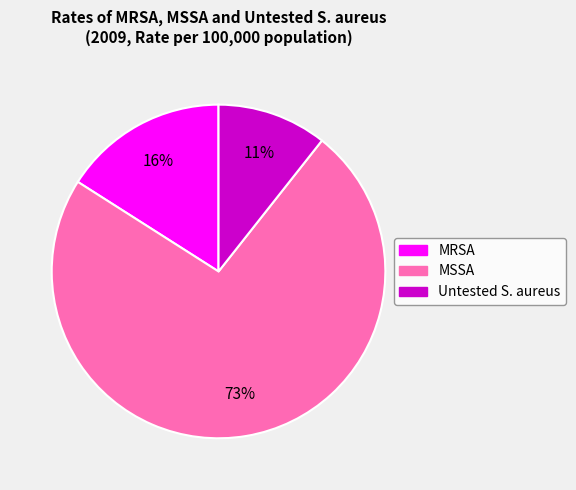

To the nearest percent, what percentage of the pie is Untested S. aureus?

11%